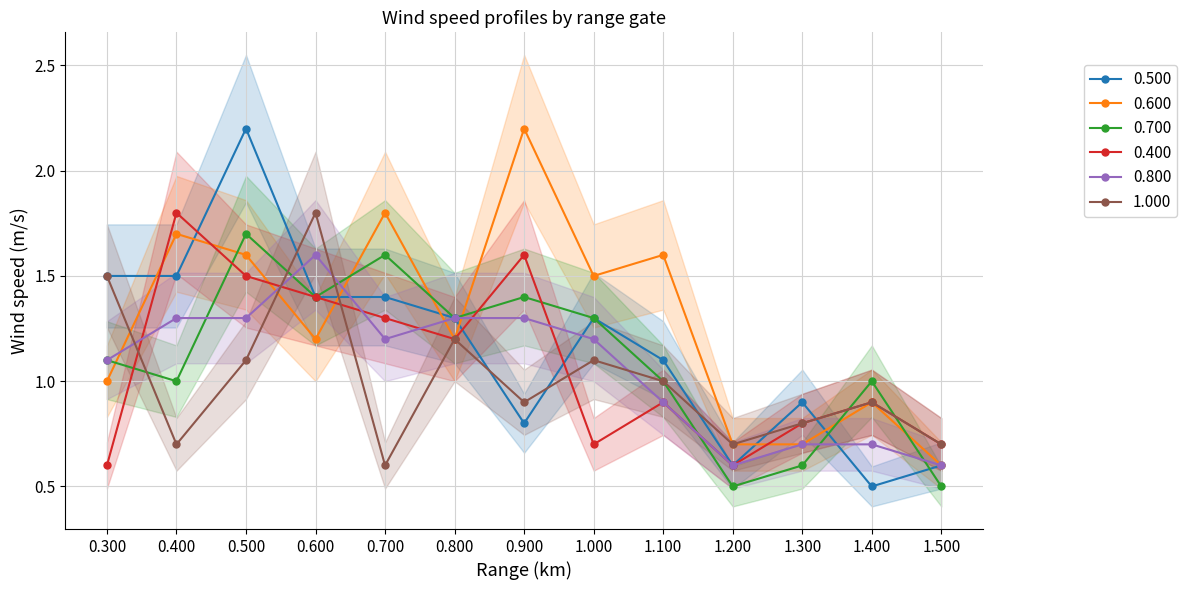

Does the chart have visible grid lines?

Yes